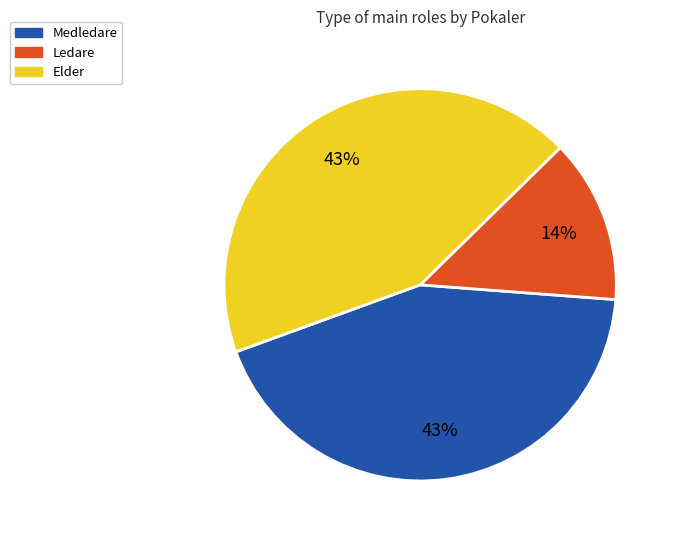

To the nearest percent, what is the average slice percentage?

33%